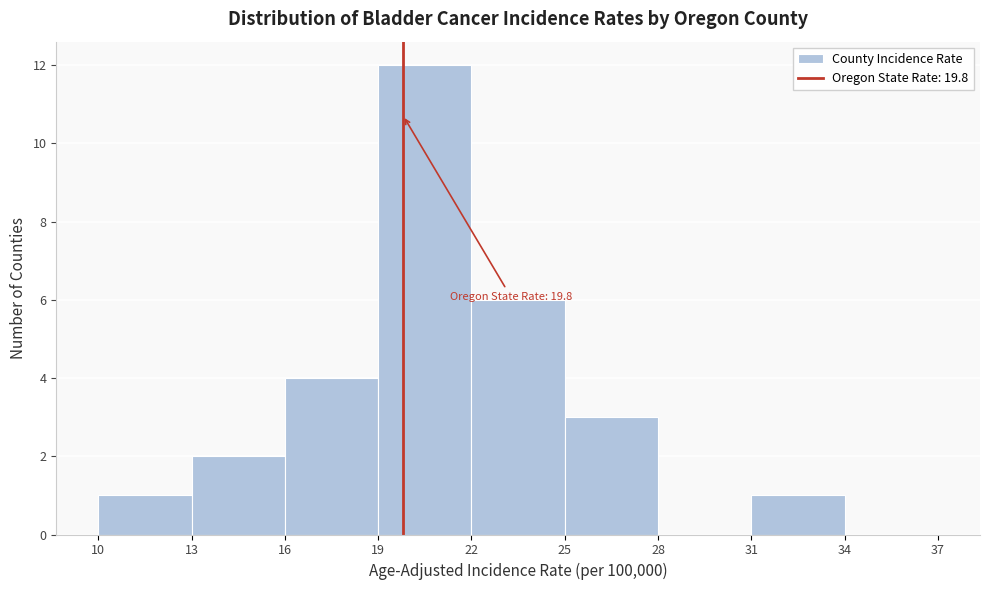

Which range on the x-axis has the tallest bar?

19 to 22